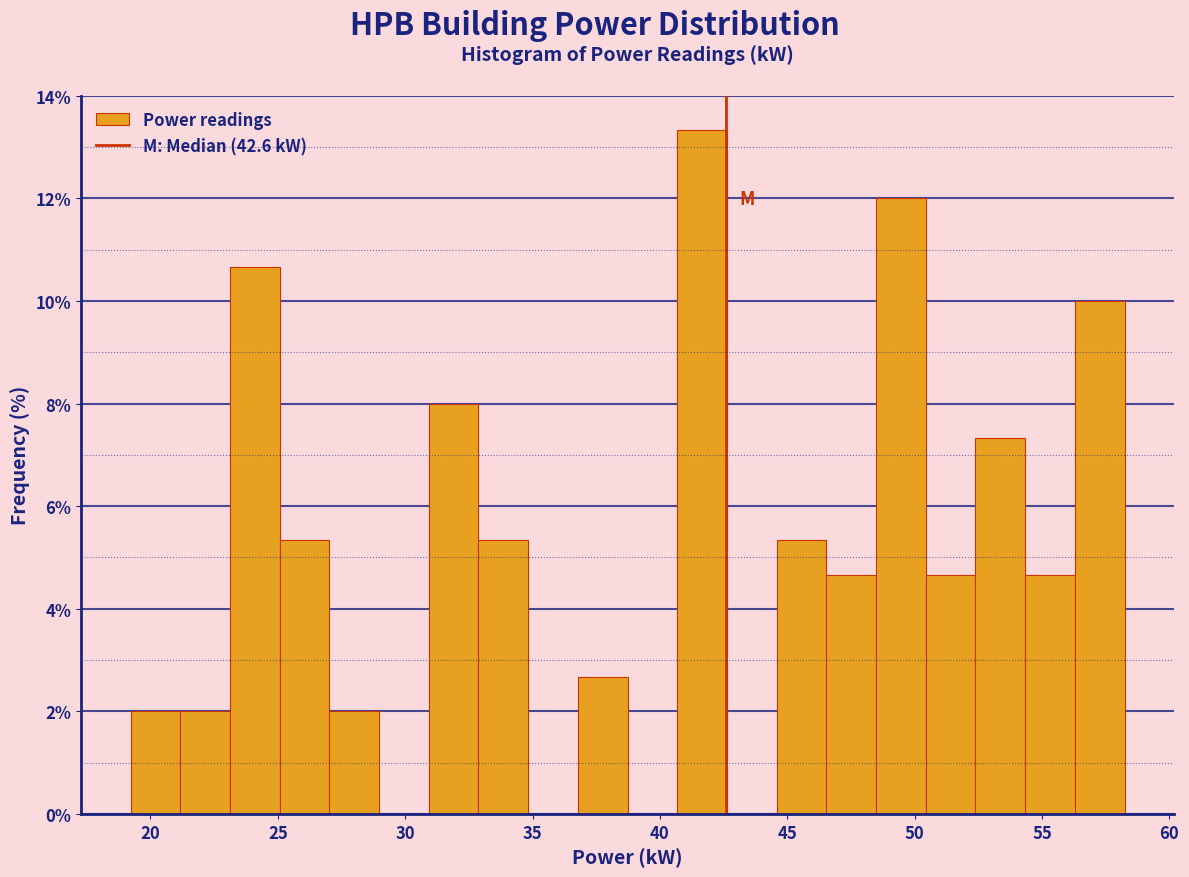

Around what value on the x-axis is the tallest bar? Give the approximate position of its centre, as read against the axis.

41.5